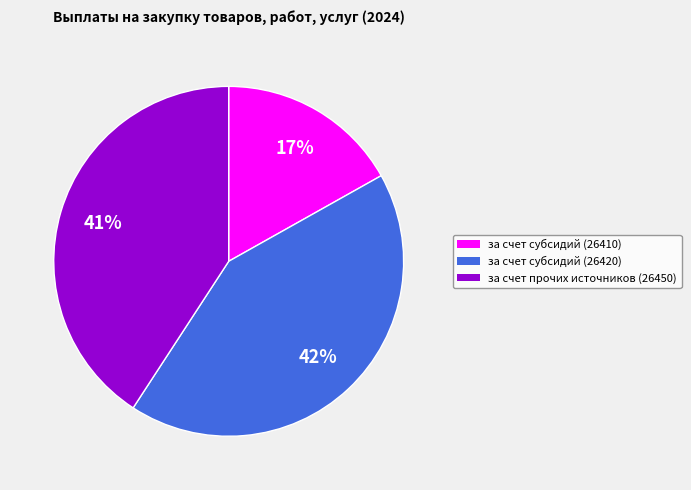

Combined, do за счет субсидий (26420) and за счет прочих источников (26450) account for over 50%?

Yes